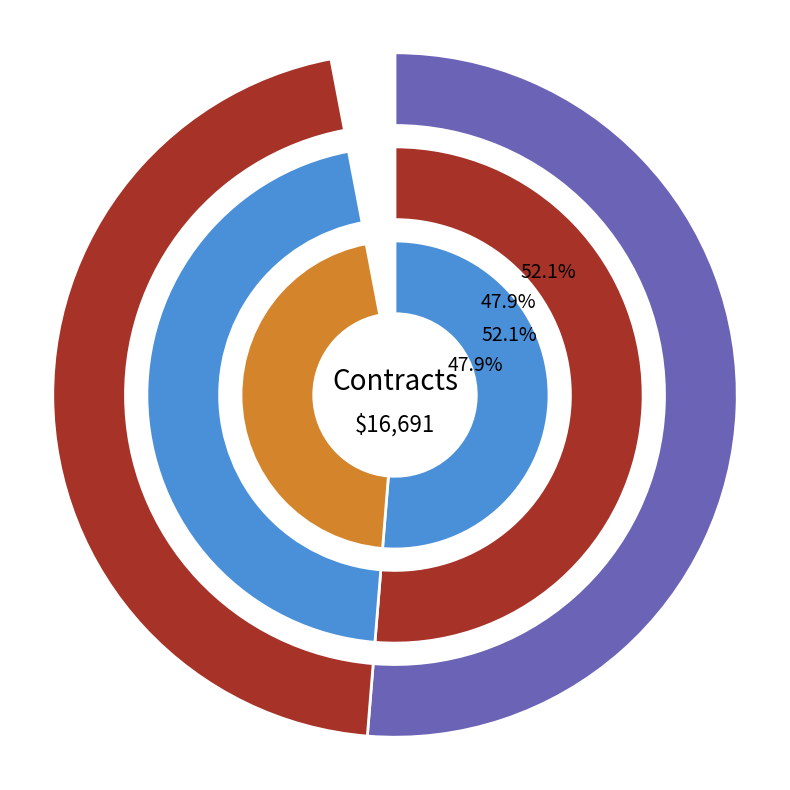

What percentage is NOT represented by SC406693?

47.9%